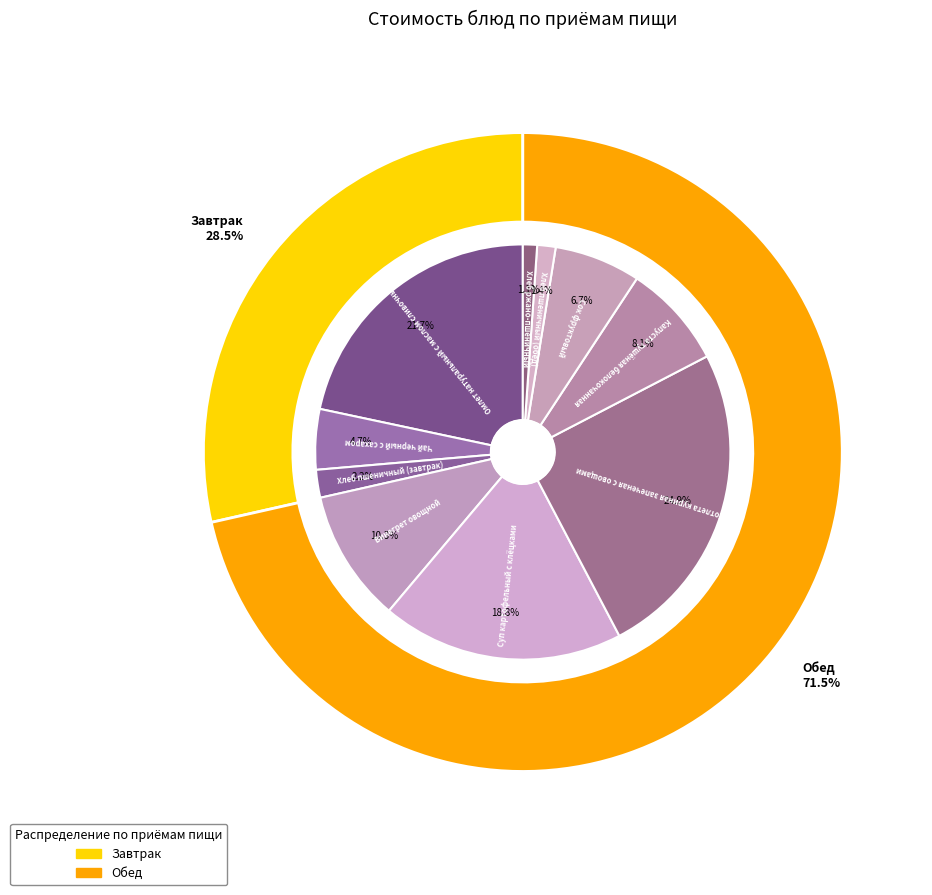

True or false: Капуста тушёная белокочанная accounts for 8% of the total.

True